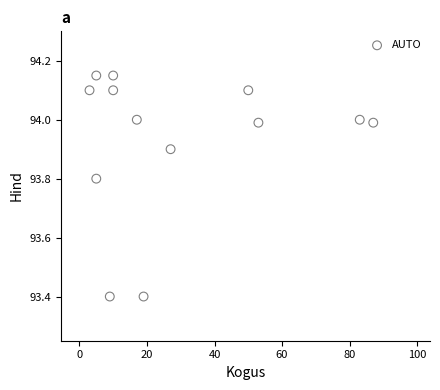

What is the range of X values (max minus min)?

84.0